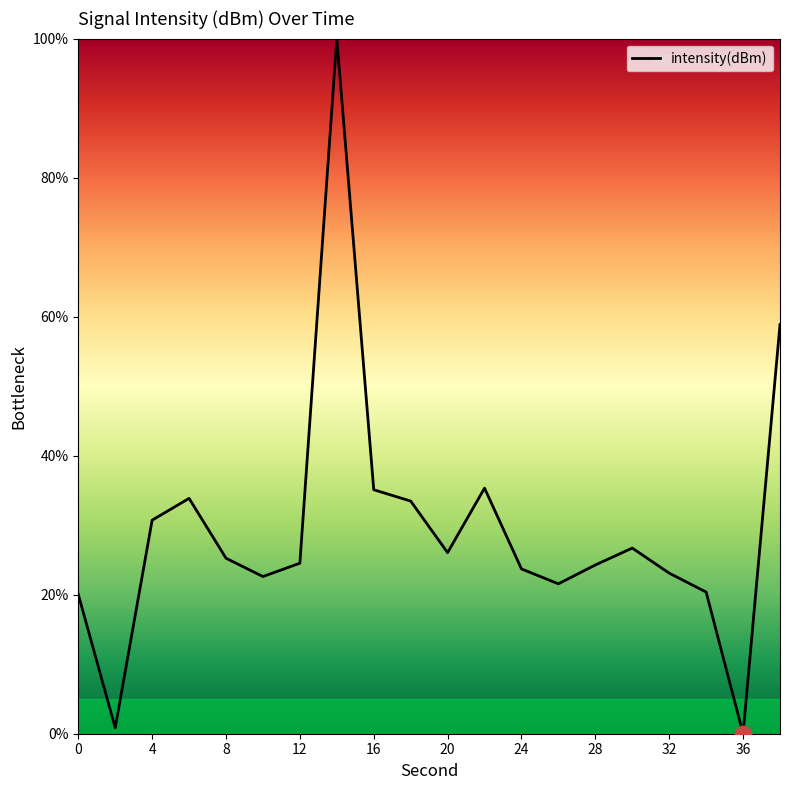

What is the greatest value displayed?

100.0